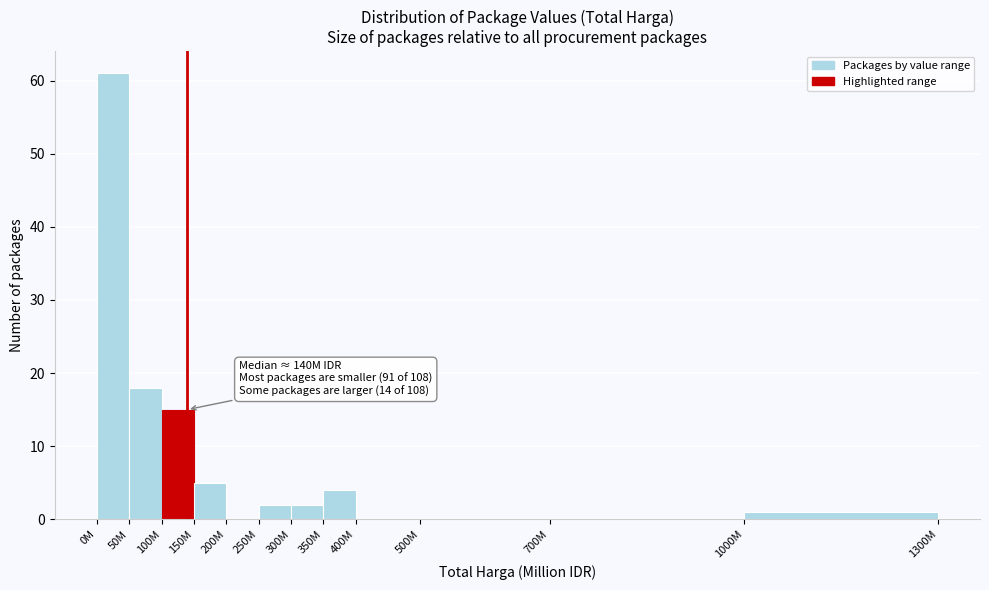

Reading left to right, what are all the values shown in this chart?

0M=61	50M=18	100M=15	150M=5	200M=0	250M=2	300M=2	350M=4	400M=0	500M=0	700M=0	1000M=1